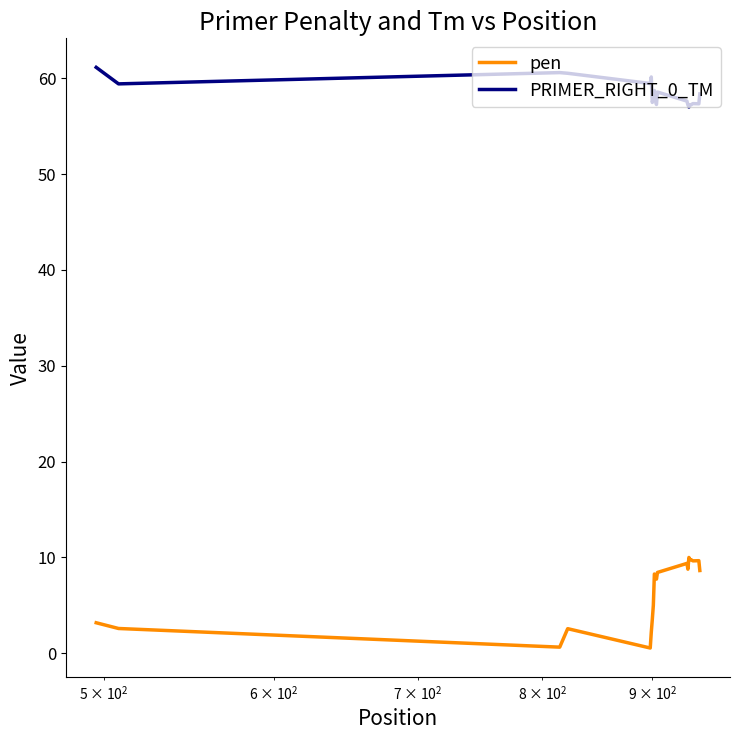

Which series has the widest spread of values?

pen